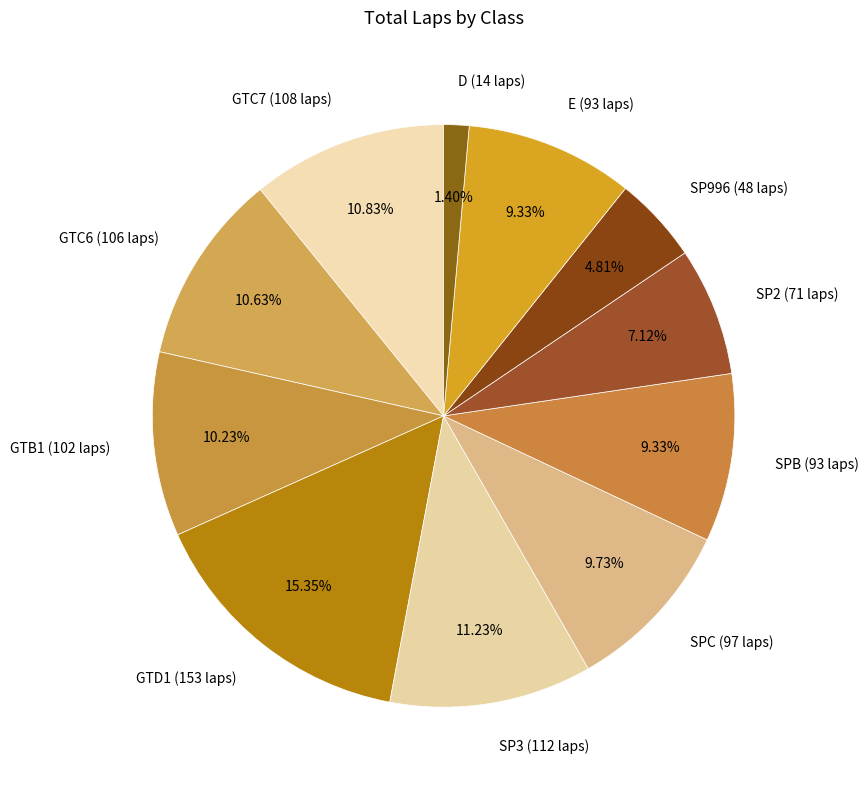

Which category has the smallest portion of the pie?

D (14 laps)